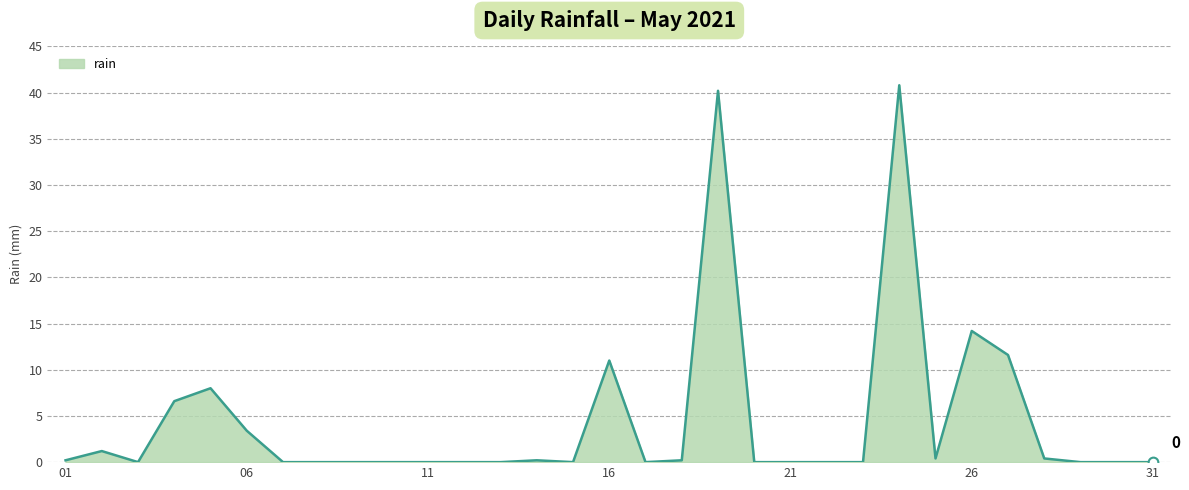

What is the difference between the maximum and minimum values?

40.8